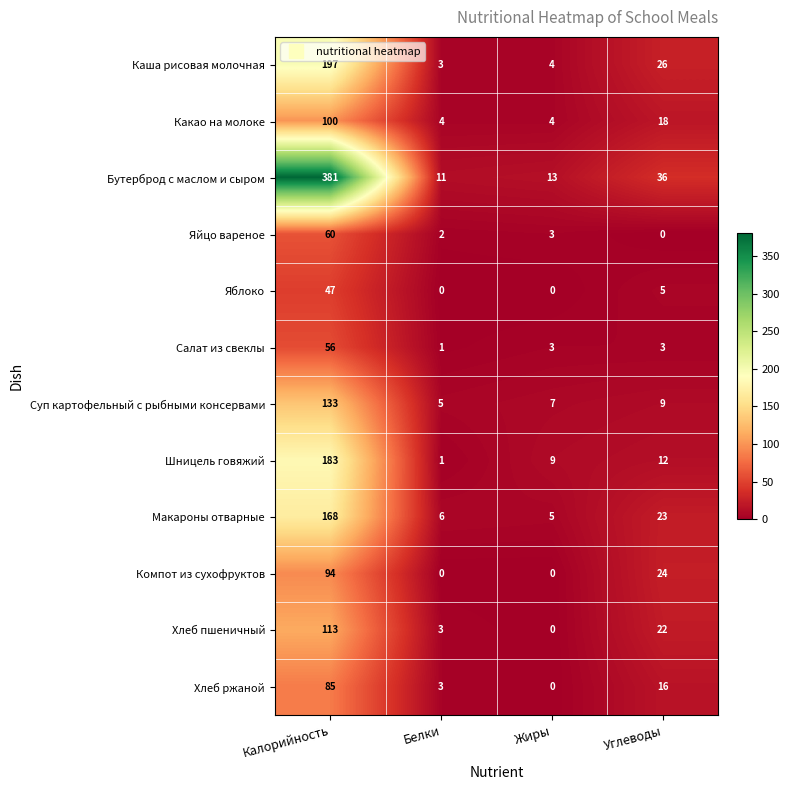

Where is Шницель говяжий nearest to the value 92?

Углеводы